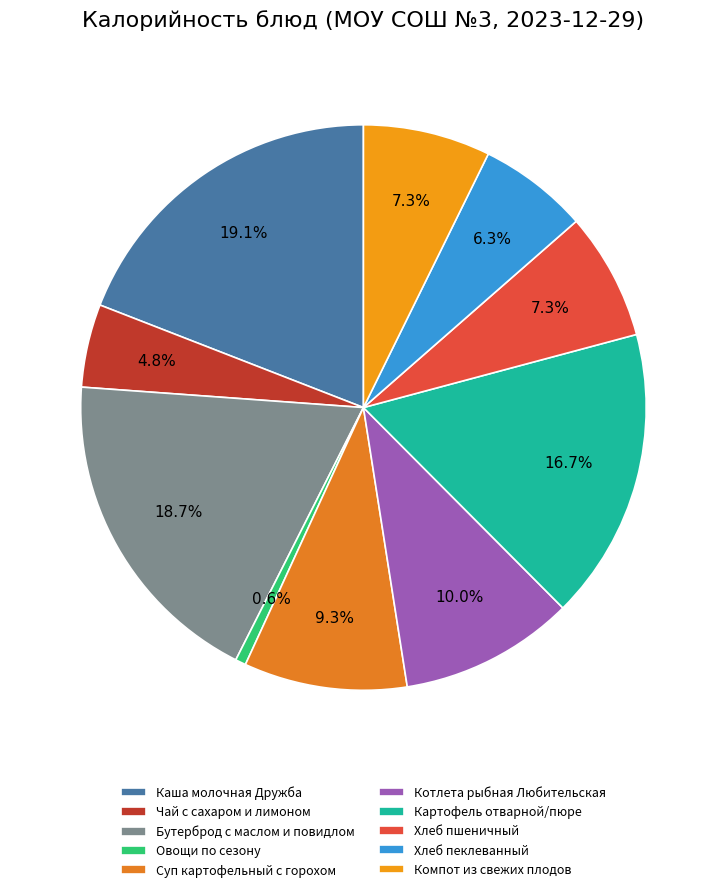

Which category has the smallest portion of the pie?

Овощи по сезону